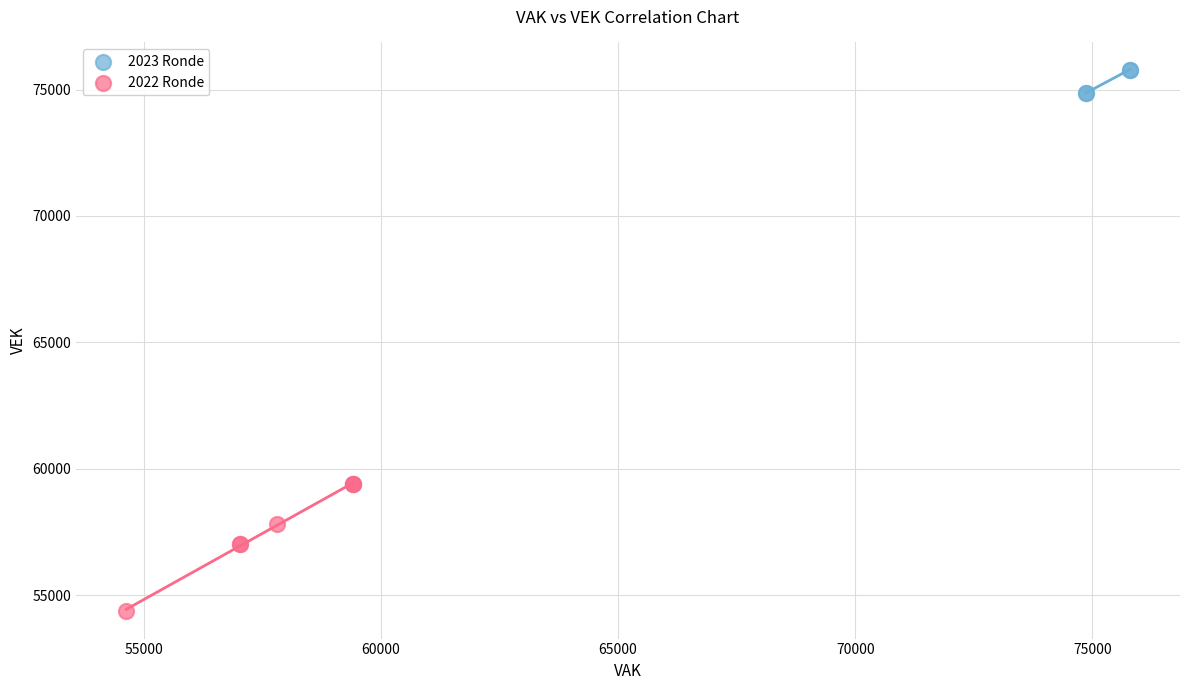

Which series has the widest spread of Y values?

2022 Ronde